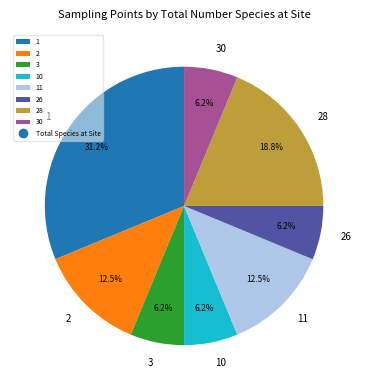

What is the largest slice in the pie chart?

1